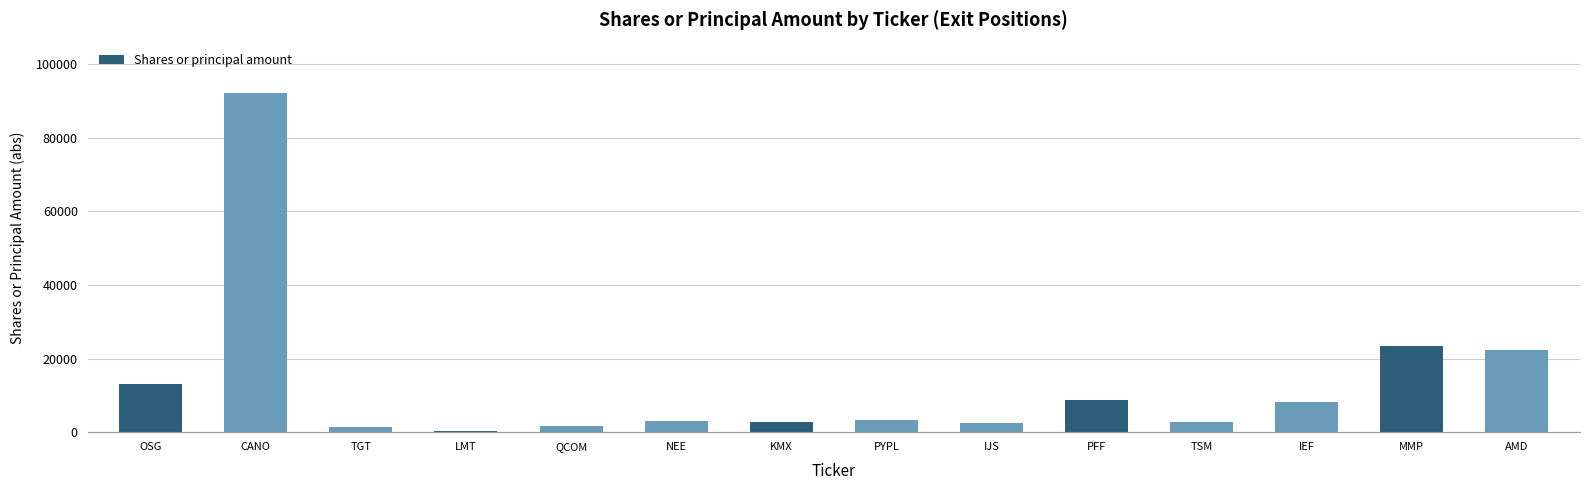

What is the sum of all values?

185935